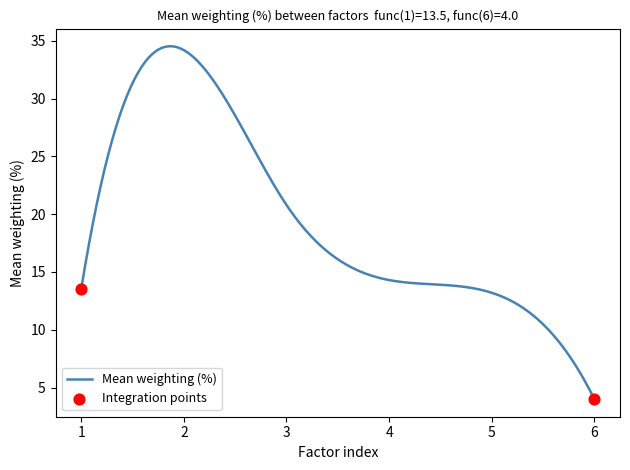

What is the minimum value shown in the chart?

4.0